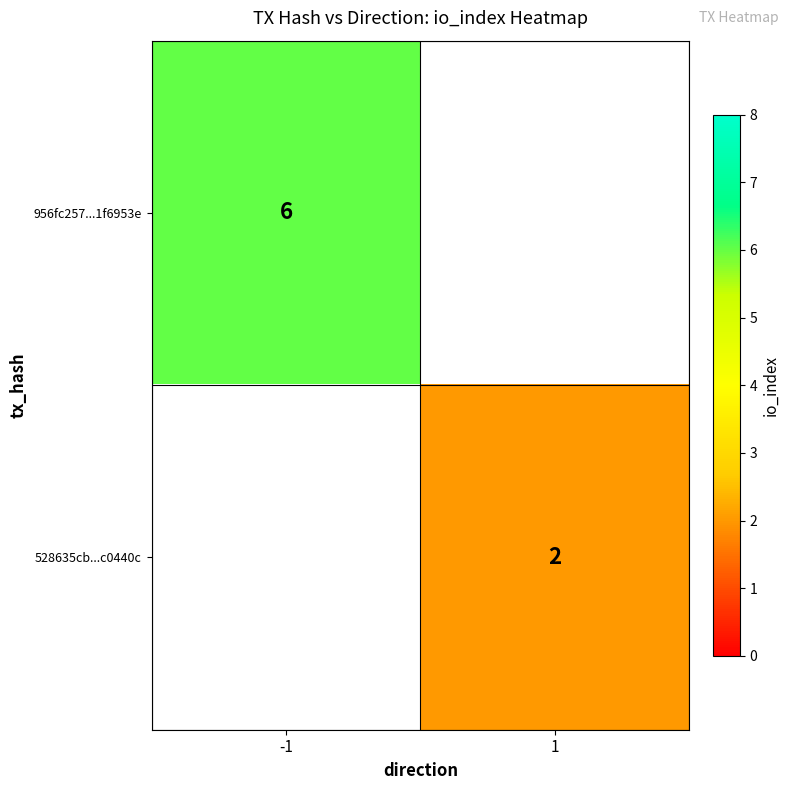

The value of 956fc257...1f6953e at -1 is 6. True or false?

True